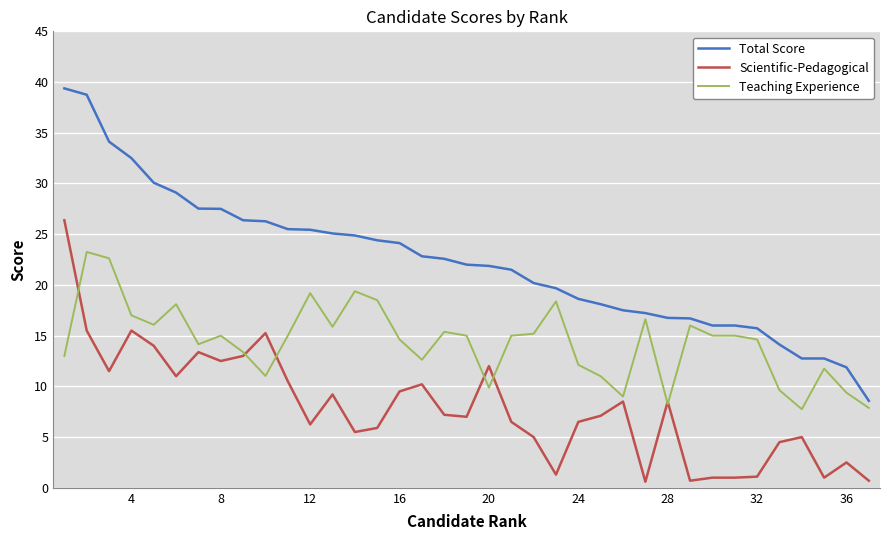

What is the greatest value displayed?

39.4